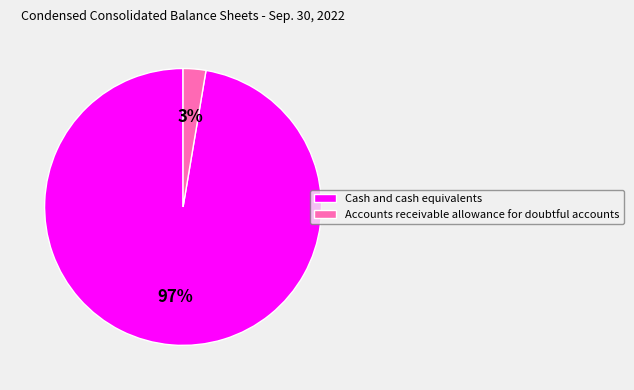

To the nearest percent, what is the average slice percentage?

50%